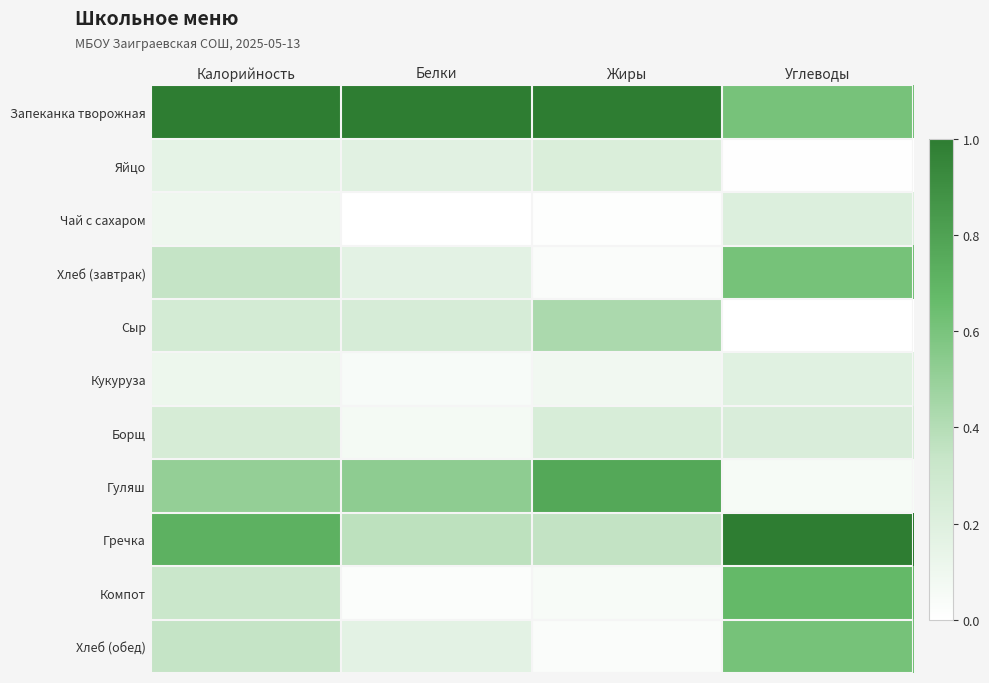

What is the difference between the highest and lowest values at Калорийность?

0.9